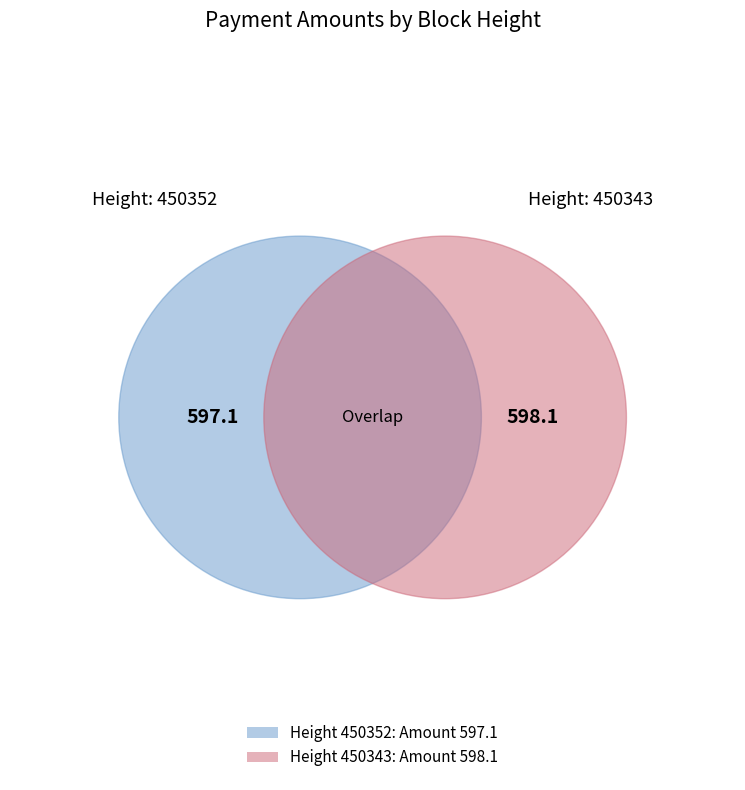

What is the ratio of the value at 450343 to the value at 450352?

1.0